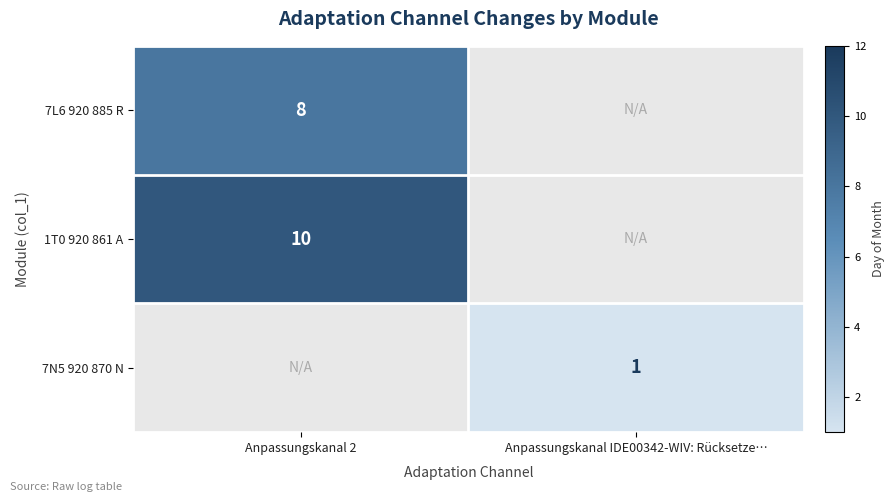

Is it true that 7L6 920 885 R equals 11.3 at Anpassungskanal 2?

False